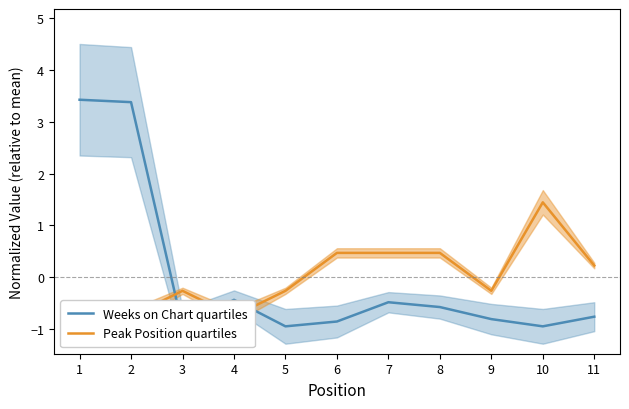

How many data points in Peak Position quartiles are above 0?

5